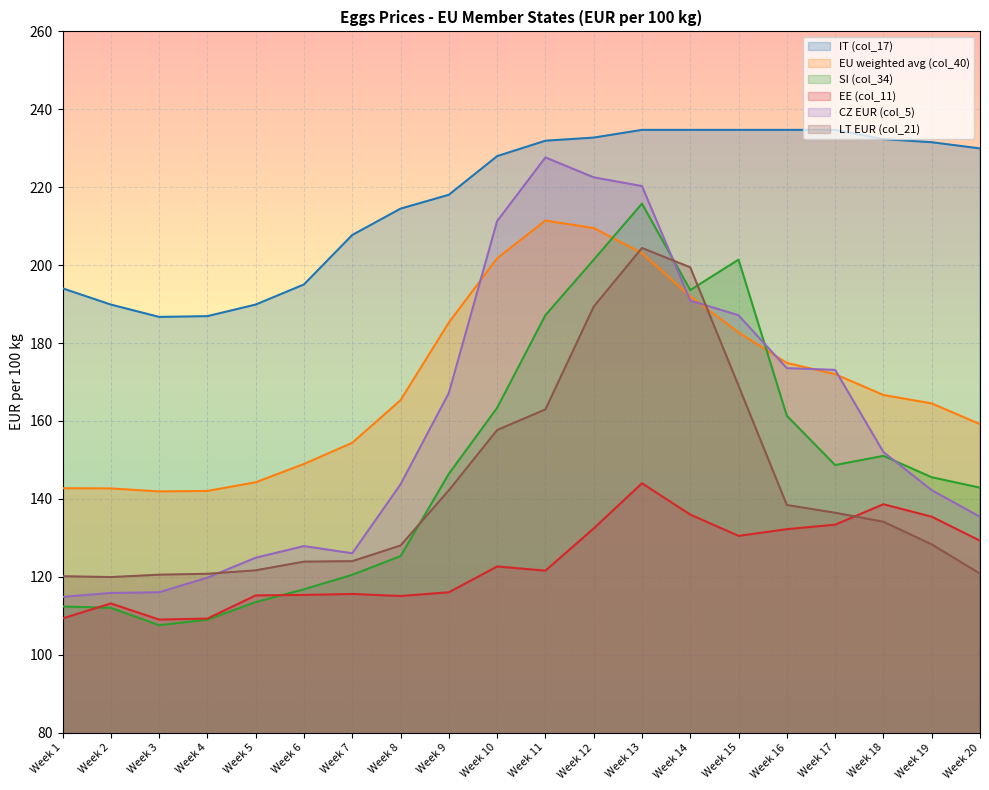

In EU weighted avg (col_40), how many points are lower than both neighbors (excluding endpoints)?

1